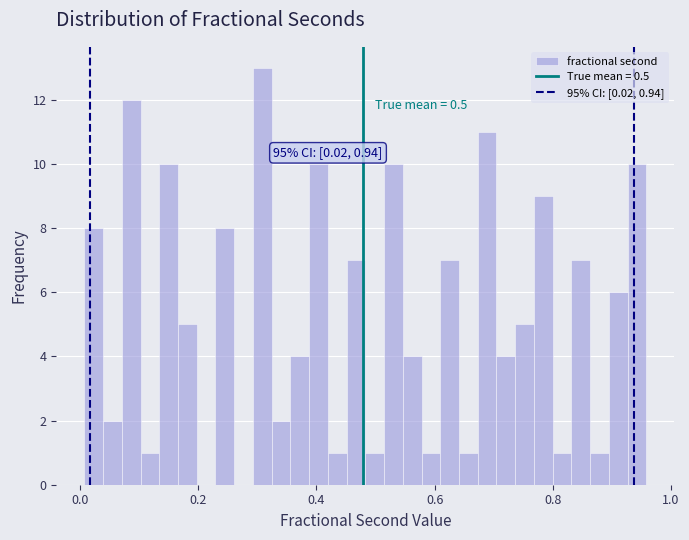

Around what value on the x-axis is the tallest bar? Give the approximate position of its centre, as read against the axis.

0.30